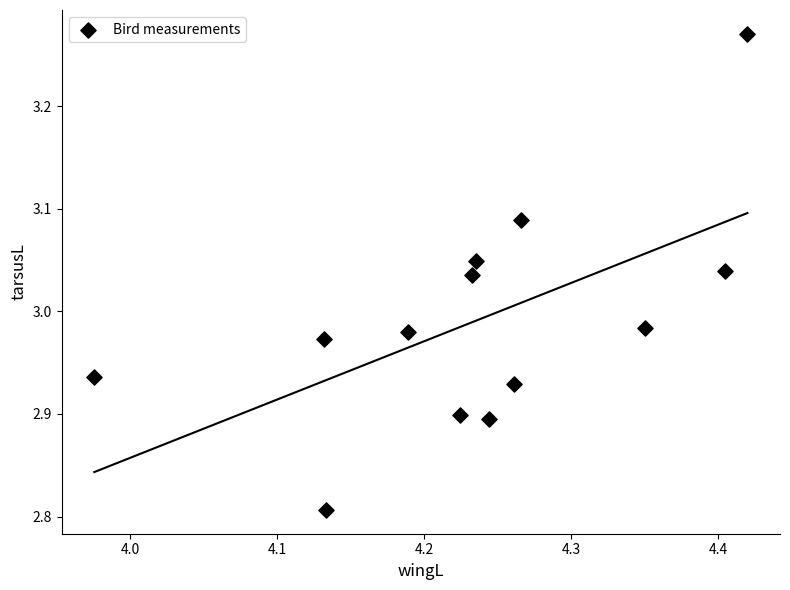

What is the range of X values (max minus min)?

0.4